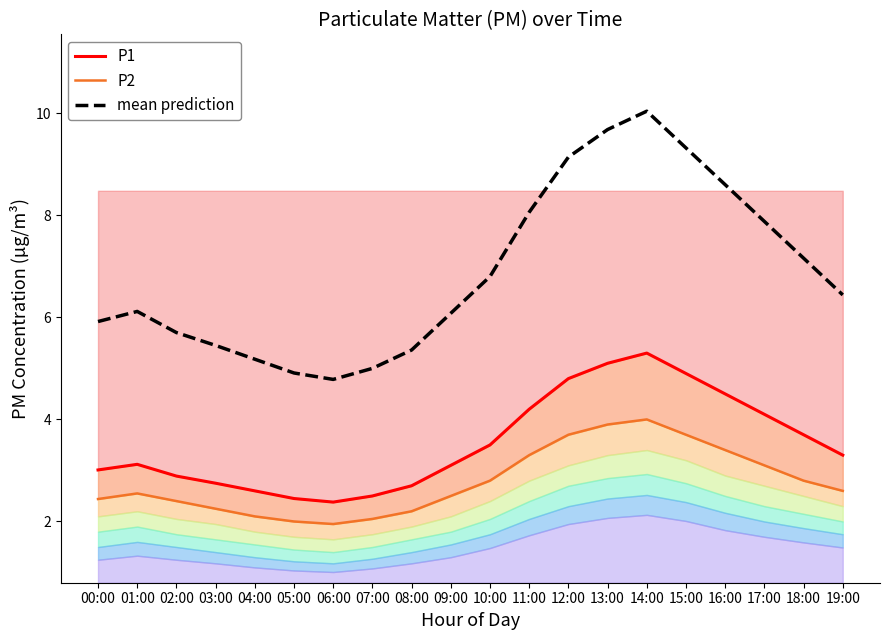

Rank the series at 19:00 from lowest to highest value.

P2, P1, mean prediction